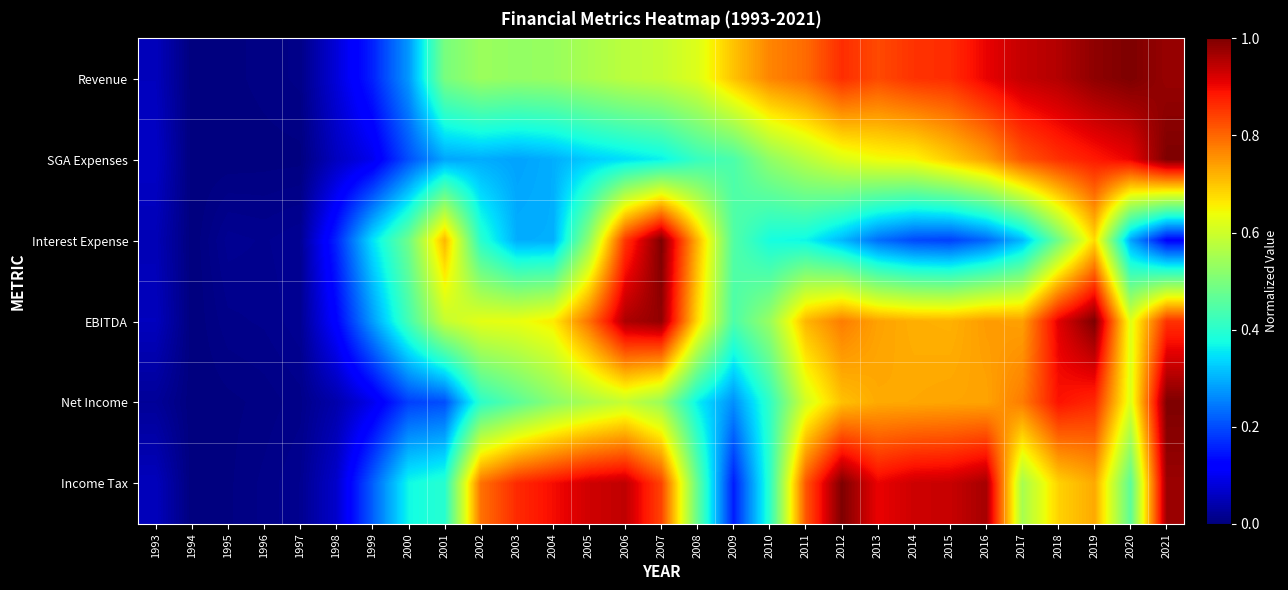

At 2009, list the series in order from largest to smallest.

Revenue, Interest Expense, EBITDA, SGA Expenses, Net Income, Income Tax